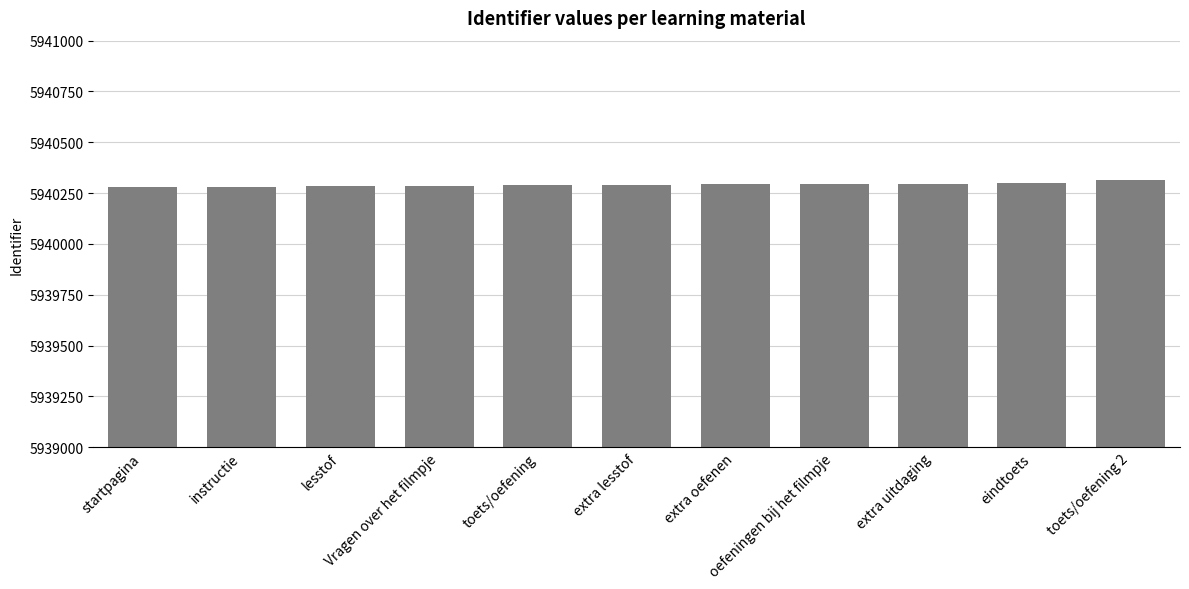

What is the average value?

5940292